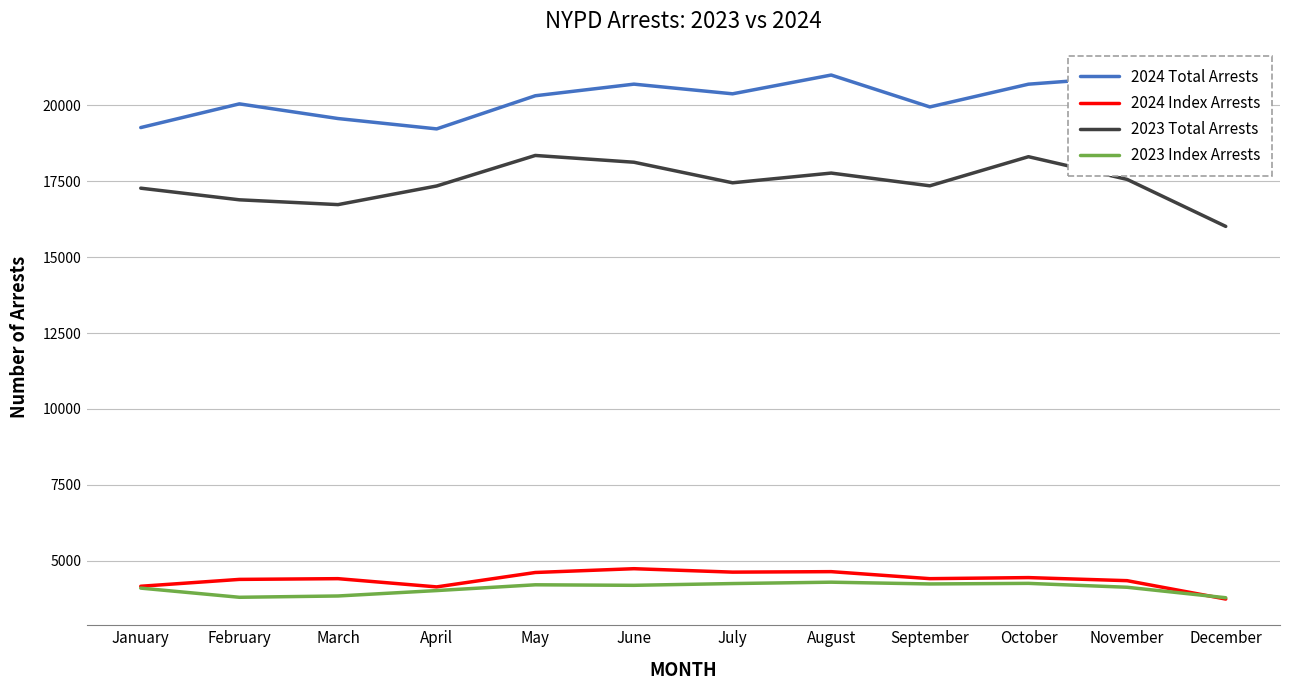

Which series has the largest range (max minus min)?

2024 Total Arrests